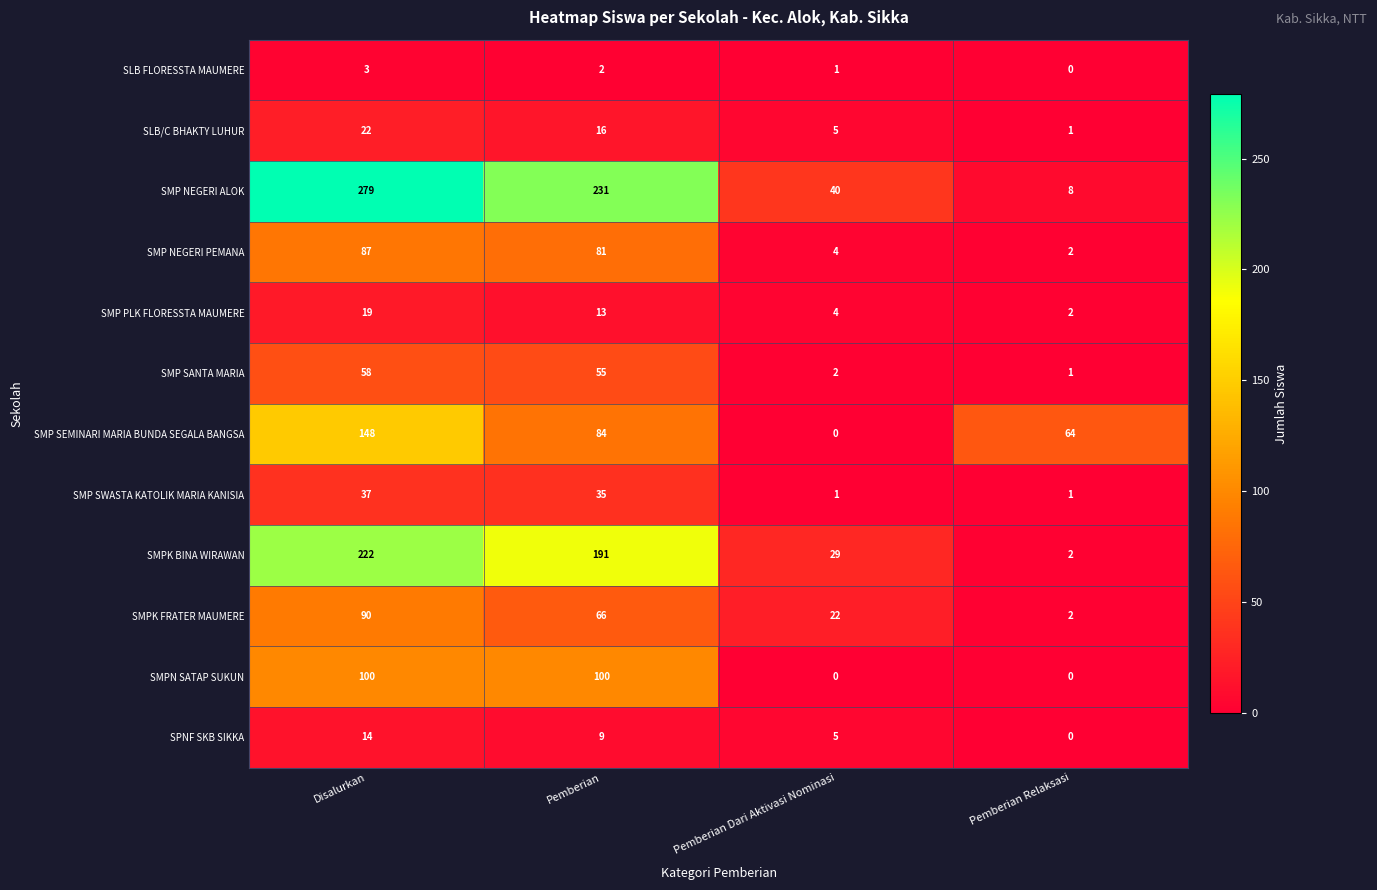

What is the difference between the SMP PLK FLORESSTA MAUMERE values at Disalurkan and Pemberian Dari Aktivasi Nominasi?

15